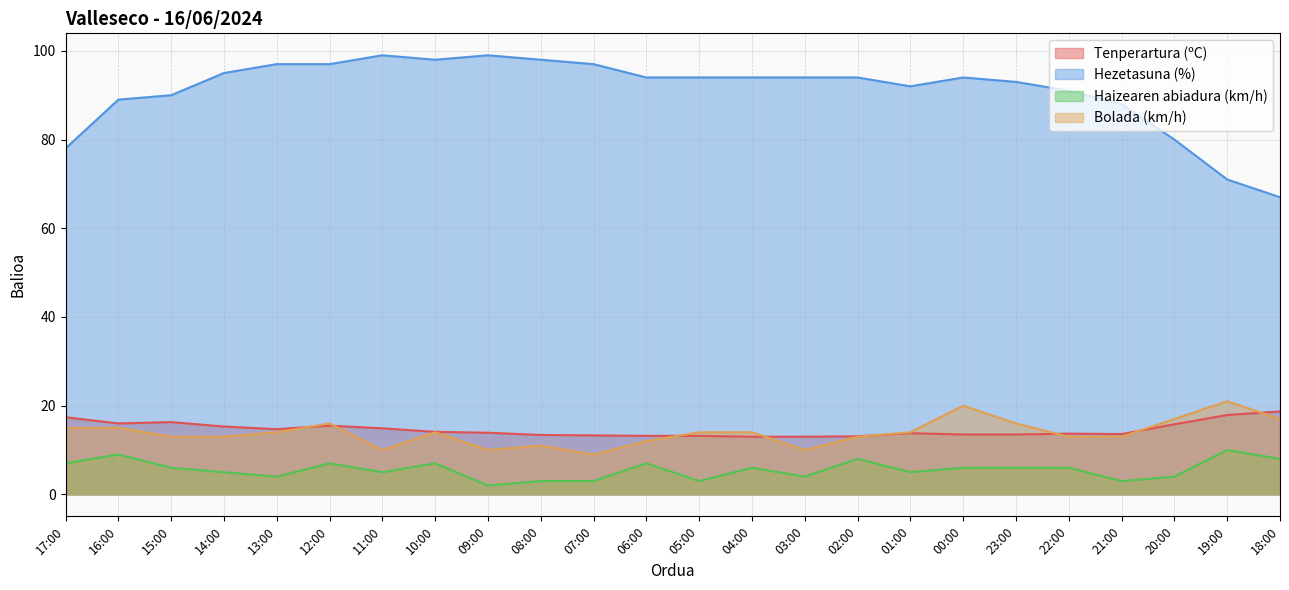

At which category does Tenperartura (ºC) reach its first local peak?

15:00